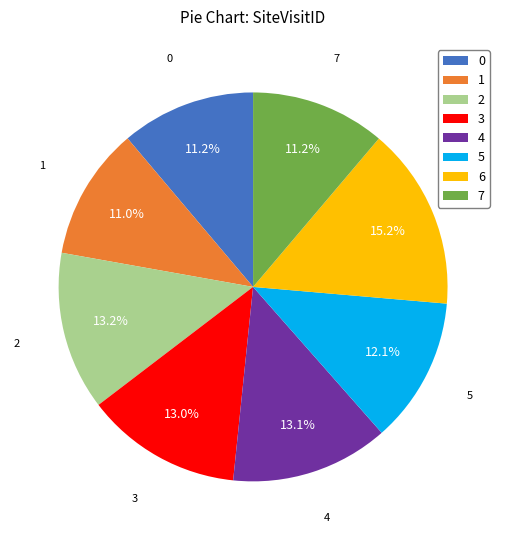

How many slices are in this pie chart?

8